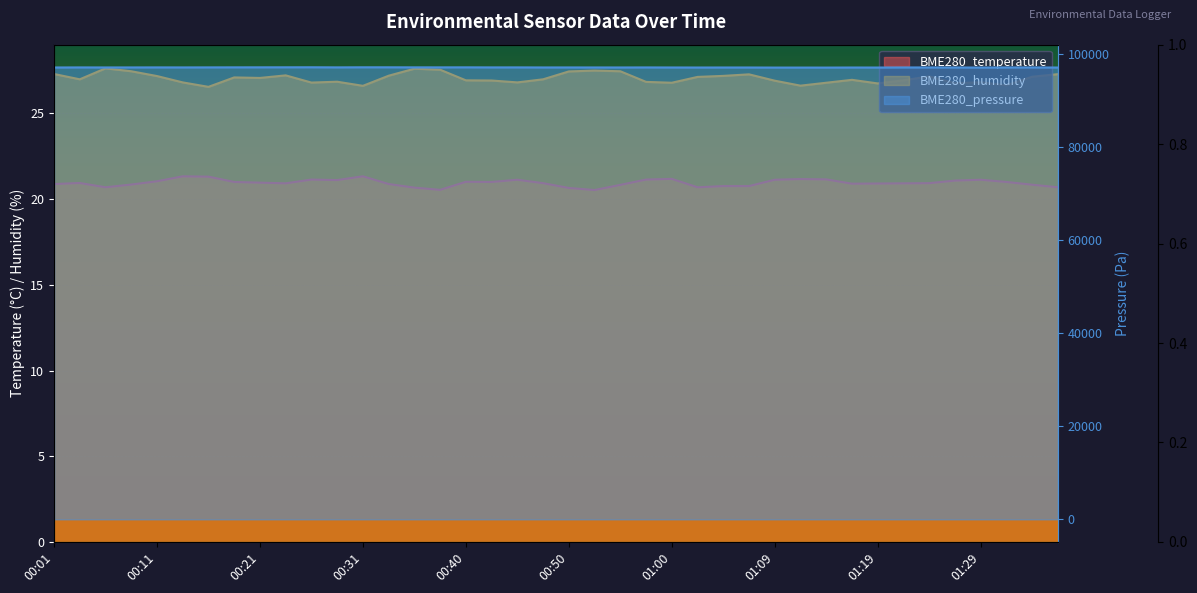

What is the approximate value of BME280_temperature at 01:07?

20.8